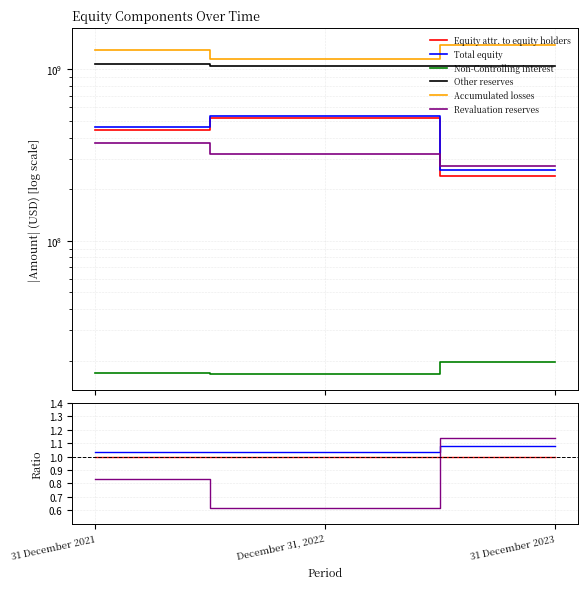

The Other reserves series shows 0.4 at December 31, 2022. True or false?

False